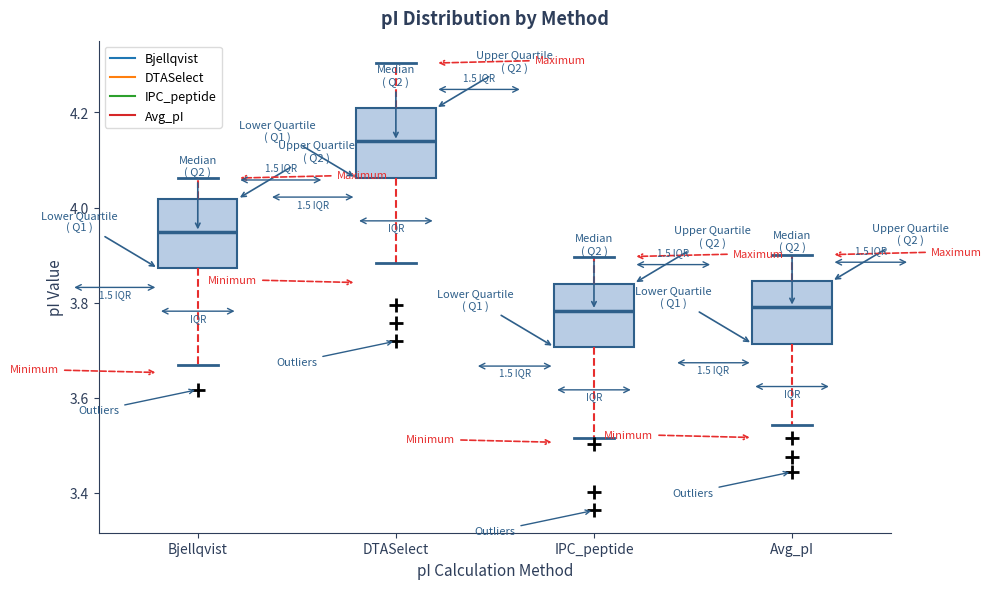

Where does the median line of the box for Avg_pI sit on the y-axis? The values are not printed on the chart, so give them approximately, as read against the axis.

3.80